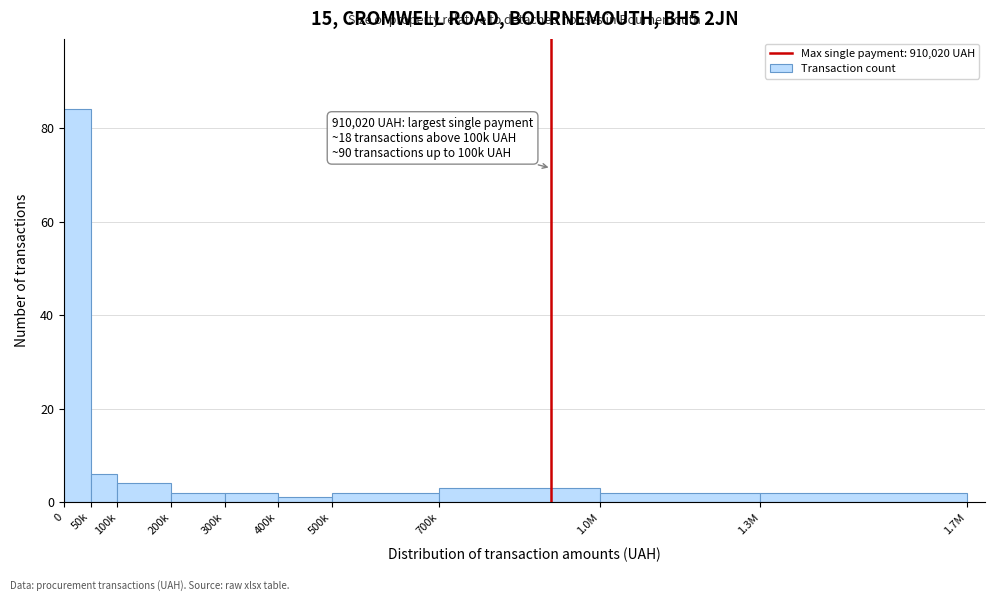

Reading left to right, transcribe all the data shown in this chart.

84	6	4	2	2	1	2	3	2	2